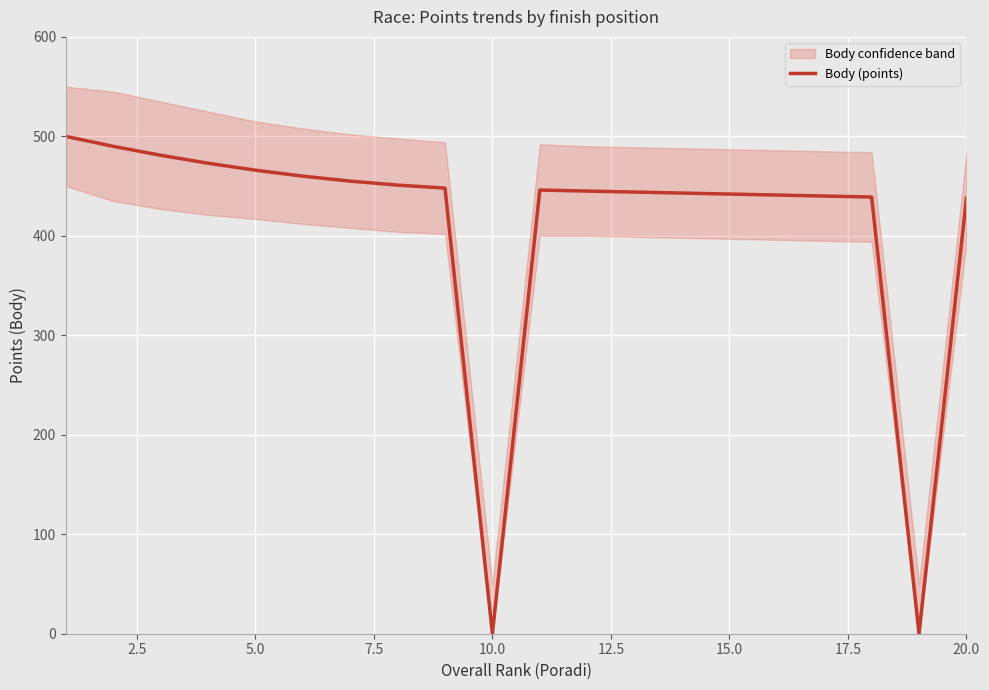

What is the highest value of the Body (points) series?

500